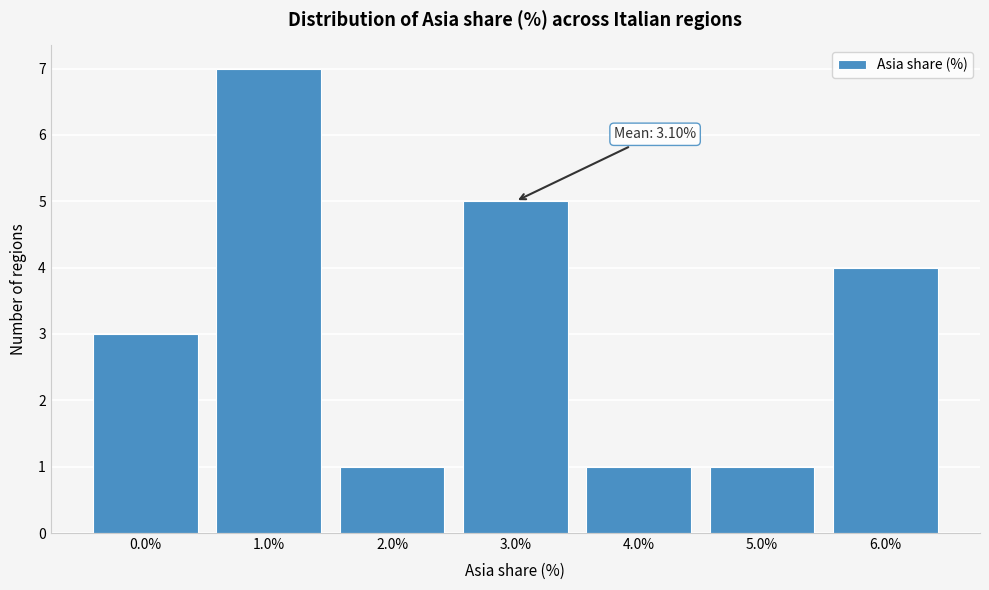

Reading left to right, list all the values displayed in this chart.

0.0%=3	1.0%=7	2.0%=1	3.0%=5	4.0%=1	5.0%=1	6.0%=4